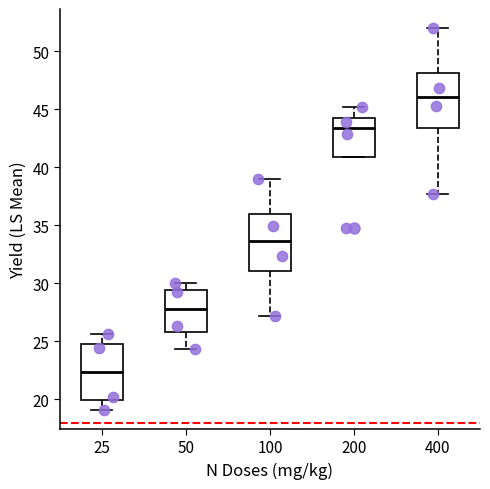

Reading left to right, transcribe this box plot: for each box, give where its median line is, the range the box spans, and where its two whiskers end, as read against the y-axis. The values are not printed on the chart, so give them approximately, as read against the axis.

25: median 22.5, box 20.0 to 24.5, whiskers 19.0 to 25.5
50: median 28.0, box 26.0 to 29.5, whiskers 24.5 to 30.0
100: median 33.5, box 31.0 to 36.0, whiskers 27.0 to 39.0
200: median 43.5, box 41.0 to 44.0, whiskers 41.0 to 45.0
400: median 46.0, box 43.5 to 48.0, whiskers 37.5 to 52.0